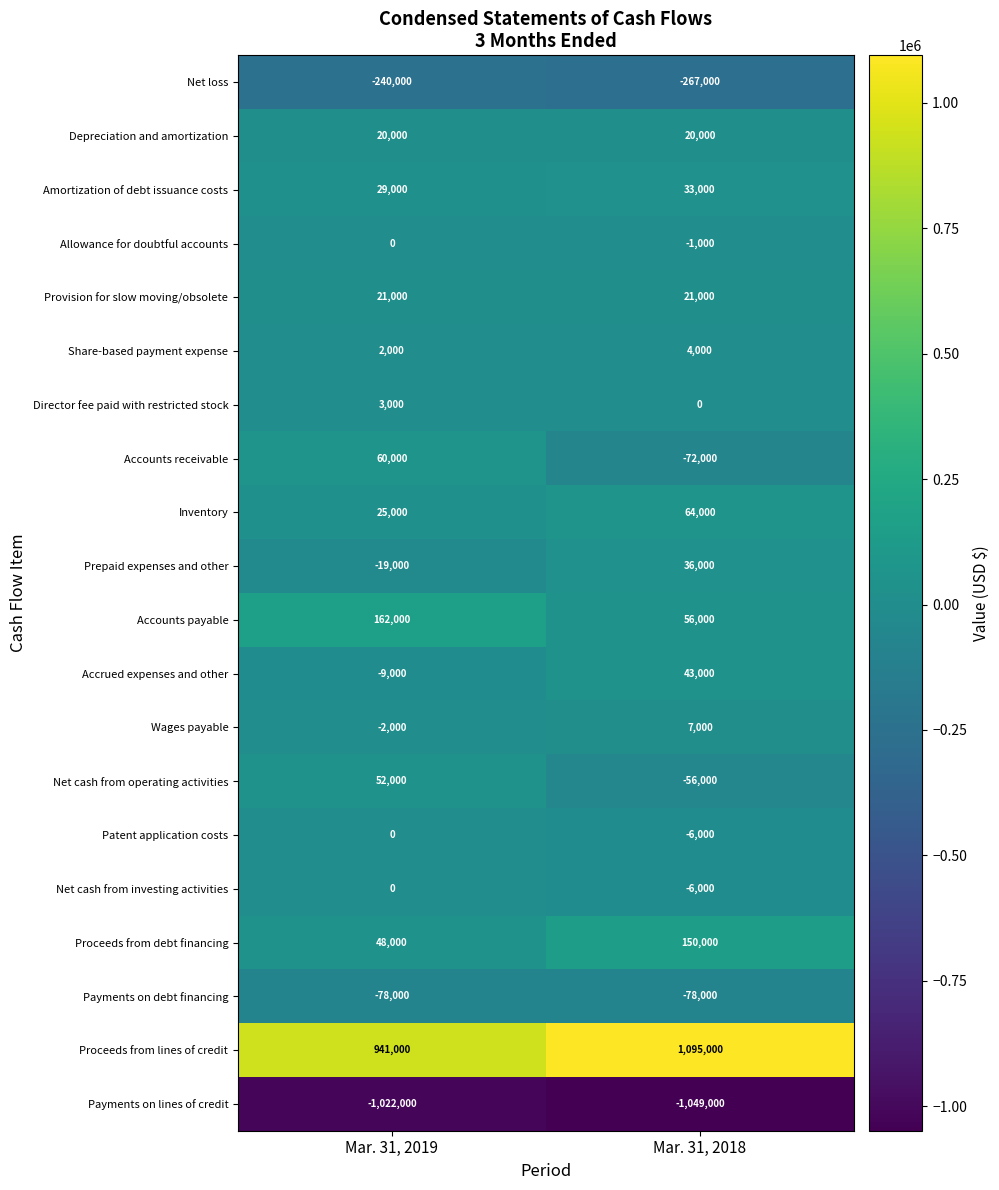

At which category does the chart reach its peak across all series?

Mar. 31, 2018